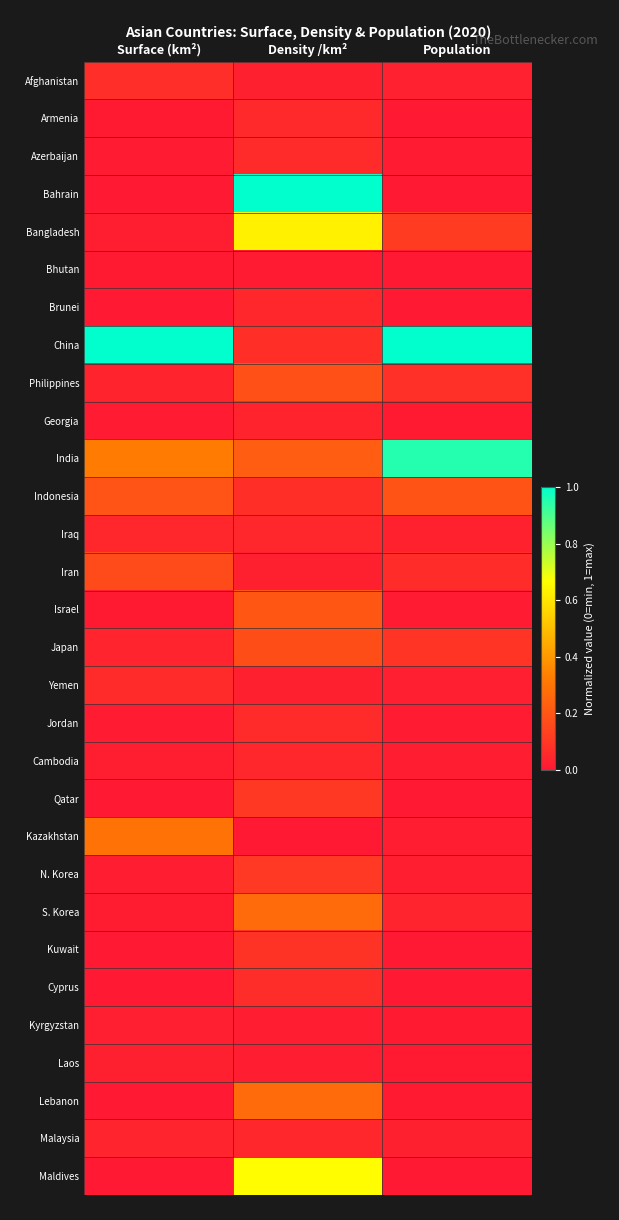

At how many categories does at least one series exceed 0?

3